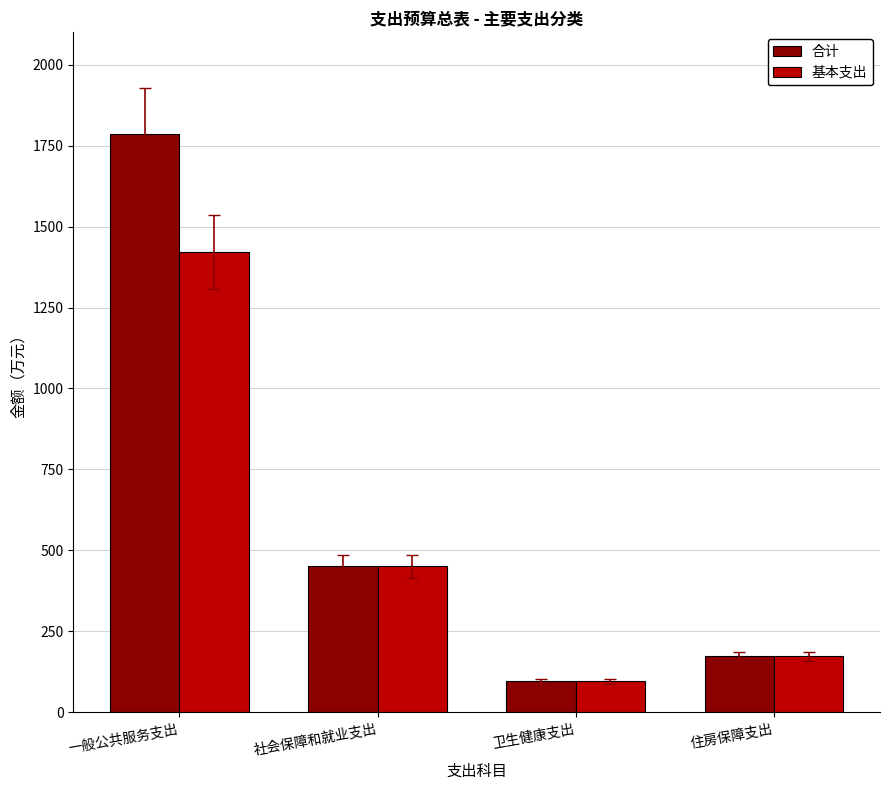

Reading right to left, transcribe all the data shown in this chart.

合计: 住房保障支出=172.9	卫生健康支出=95.5	社会保障和就业支出=450.2	一般公共服务支出=1785.8
基本支出: 住房保障支出=172.9	卫生健康支出=95.5	社会保障和就业支出=450.2	一般公共服务支出=1421.0